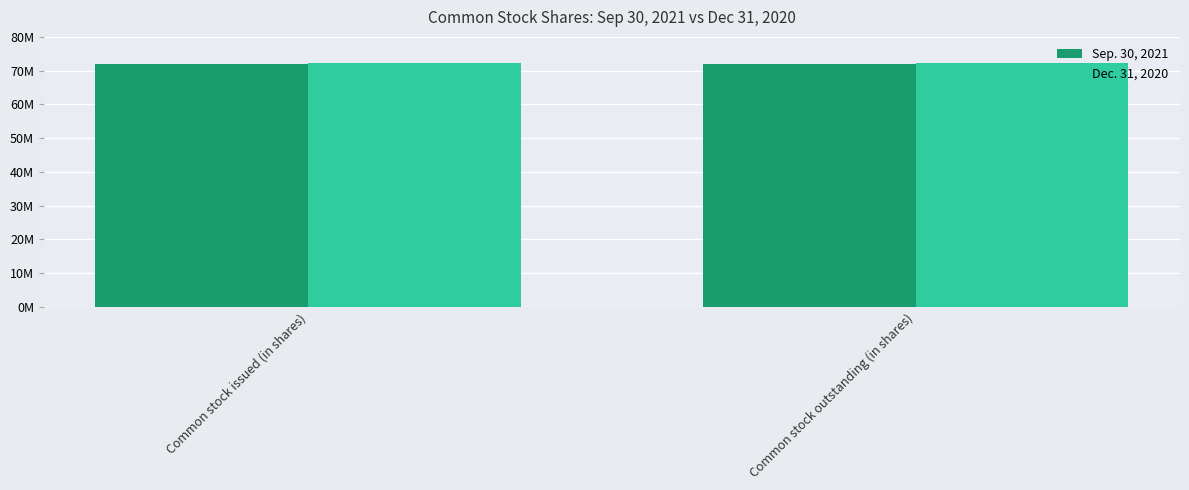

At which category does the chart reach its minimum across all series?

Common stock issued (in shares)